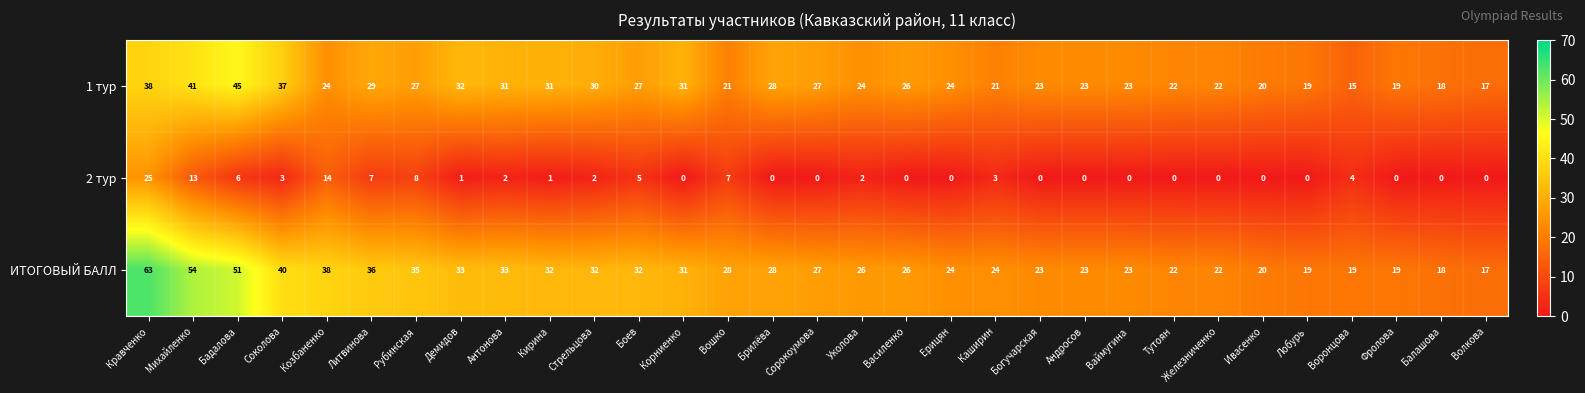

True or false: 2 тур has a value of 1 at Кирина.

True